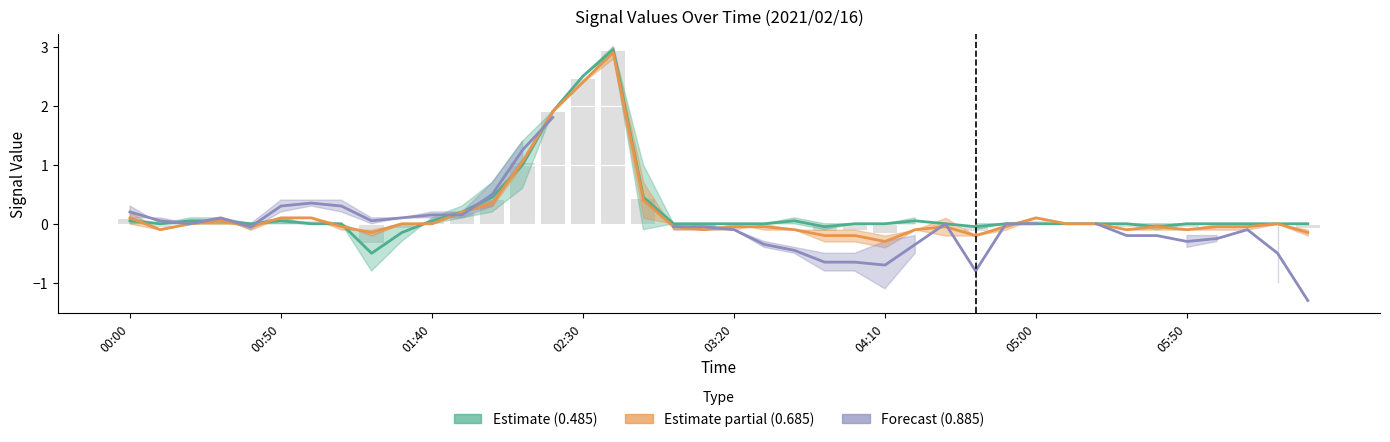

What is the total value across all series at 26?

-0.4